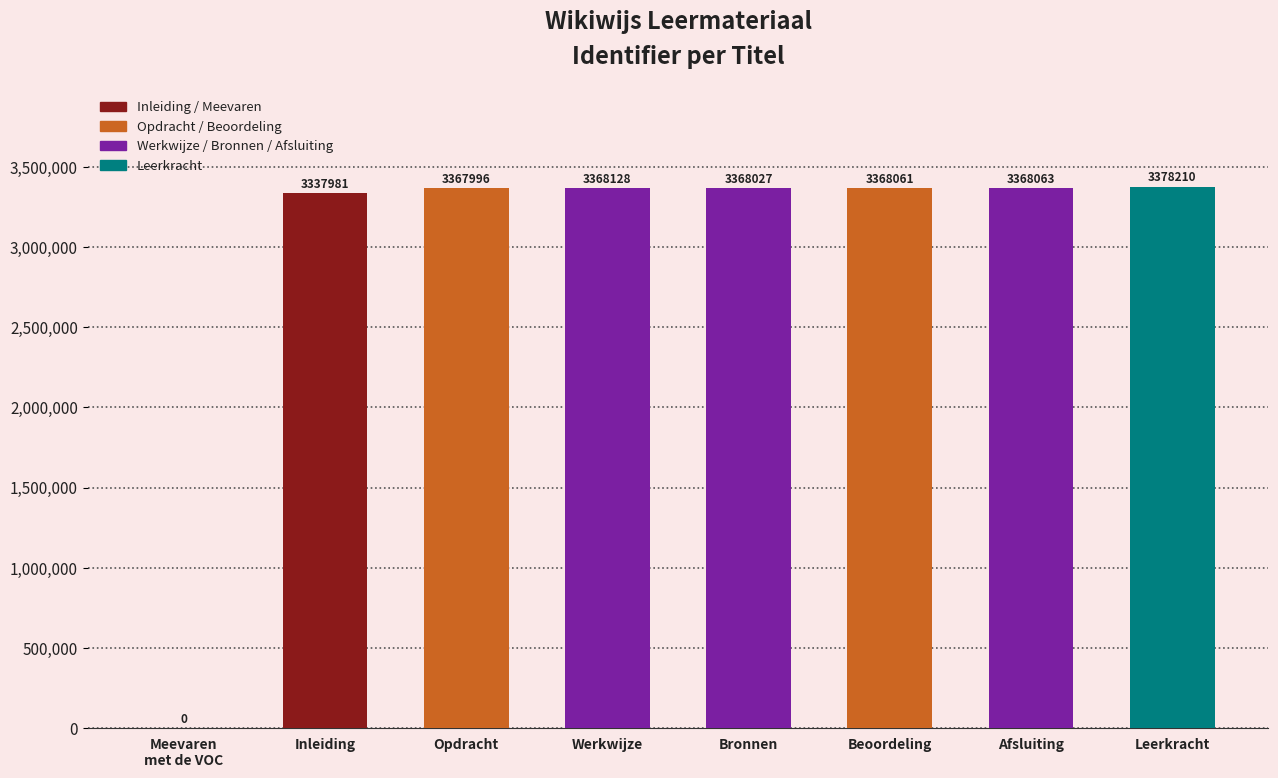

Reading left to right, transcribe all the data shown in this chart.

Meevaren
met de VOC=0	Inleiding=3337981	Opdracht=3367996	Werkwijze=3368128	Bronnen=3368027	Beoordeling=3368061	Afsluiting=3368063	Leerkracht=3378210